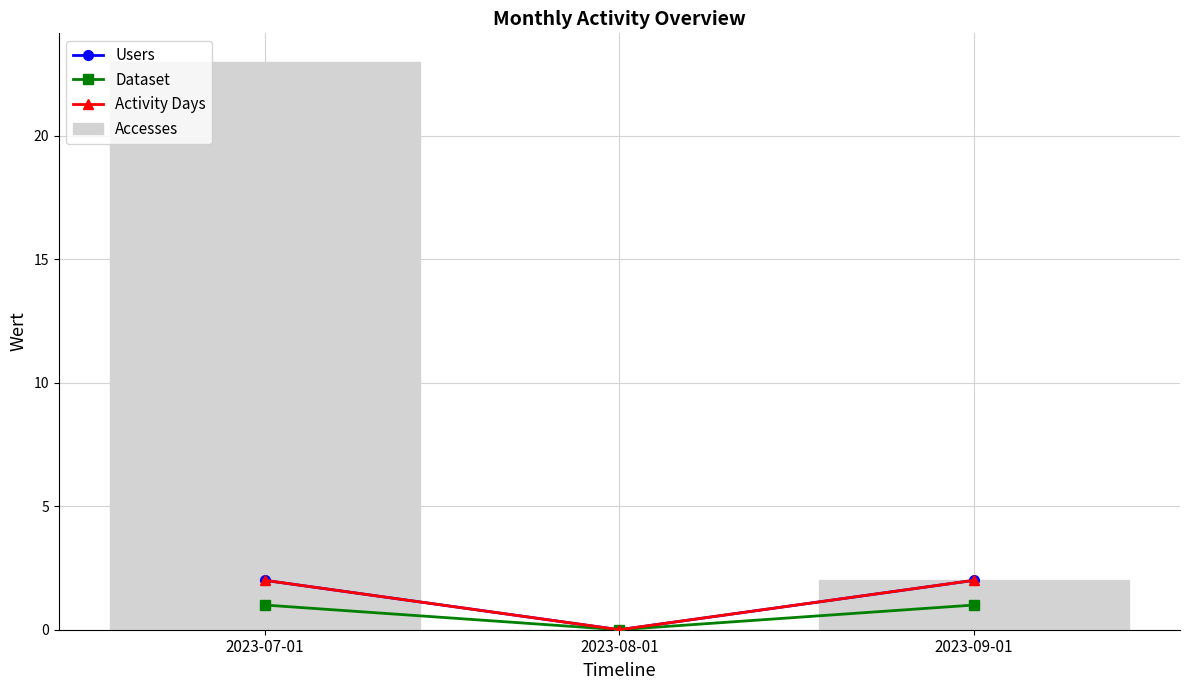

What is the label of the 1st bar from the left?

2023-07-01